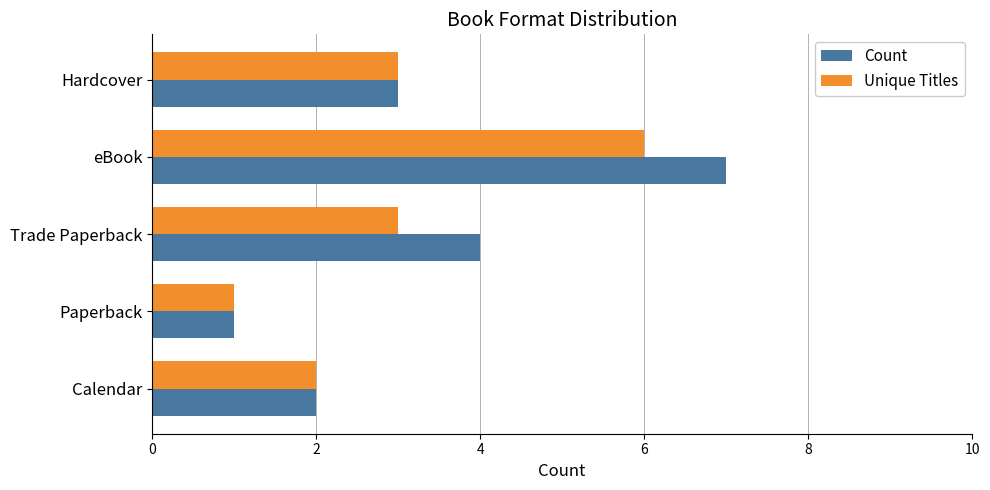

What is the sum of all Unique Titles values?

15